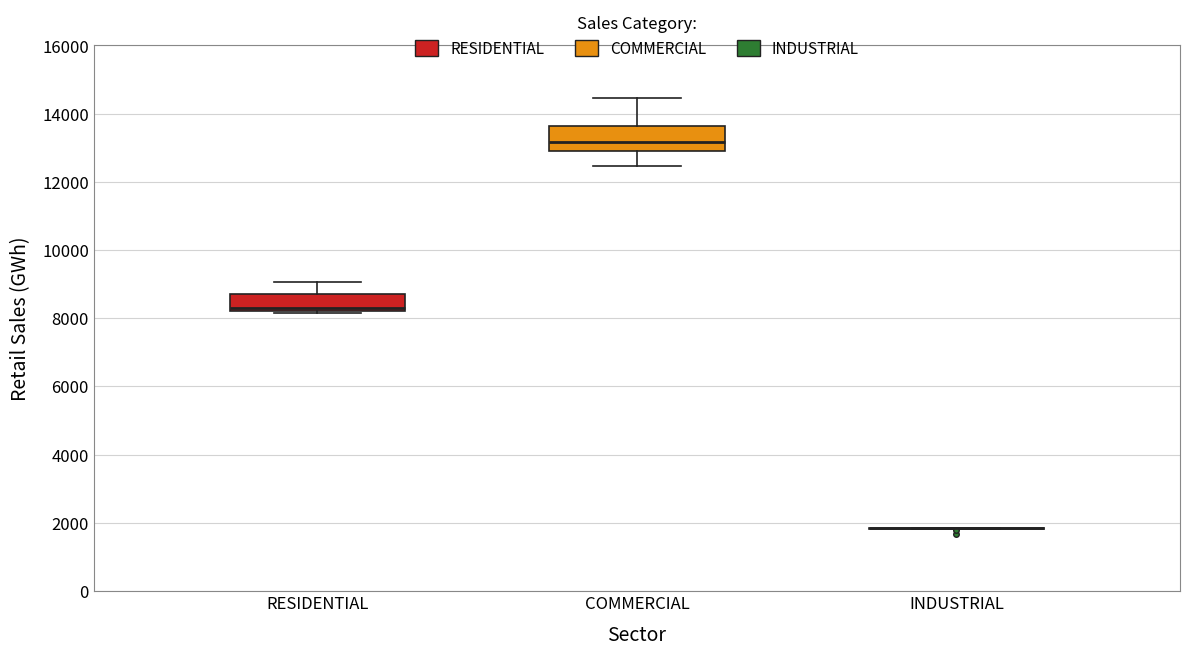

Reading left to right, read every box against the y-axis: the position of its median line, the range the box covers, and the ends of its whiskers. The values are not printed on the chart, so give them approximately, as read against the axis.

RESIDENTIAL: median 8400, box 8200 to 8800, whiskers 8200 to 9000
COMMERCIAL: median 13200, box 12800 to 13600, whiskers 12400 to 14400
INDUSTRIAL: box collapsed to a line at 1800, whiskers 1800 to 1800